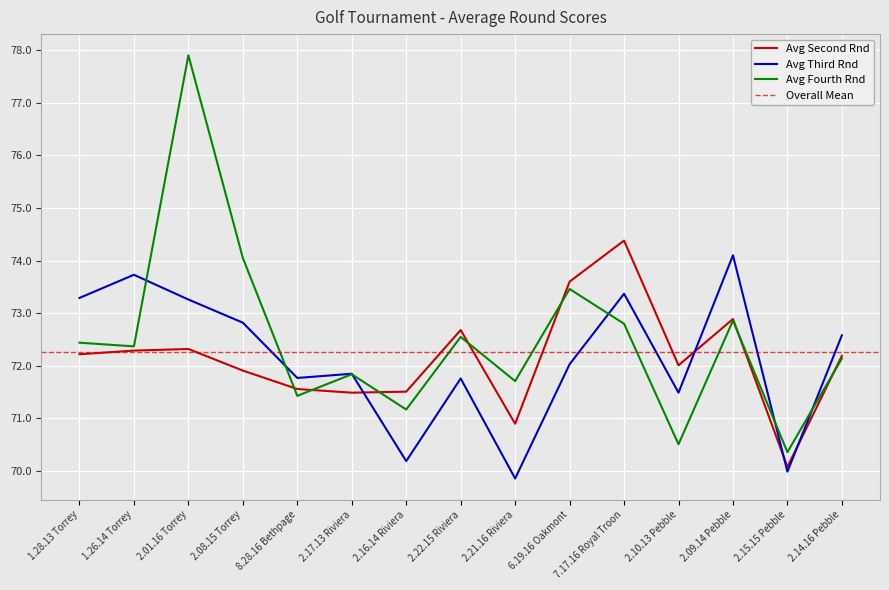

Rank the series at 2.22.15 Riviera from highest to lowest value.

Avg Second Rnd, Avg Fourth Rnd, Avg Third Rnd